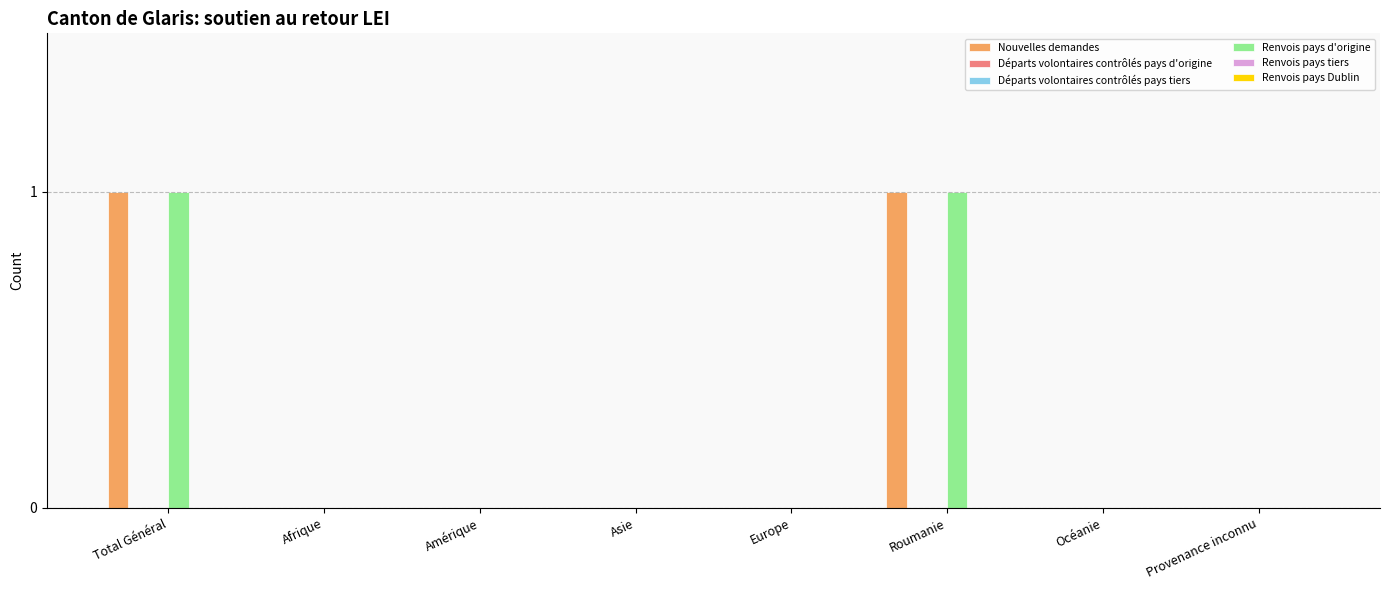

Between Afrique and Provenance inconnu, which series saw the biggest shift?

Nouvelles demandes